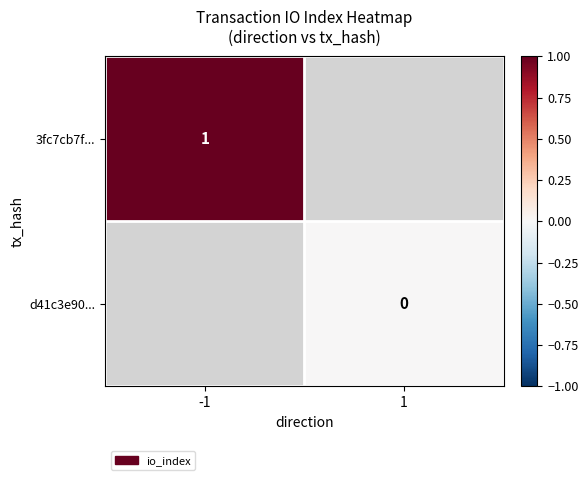

Which has a higher value, 1 or -1?

-1